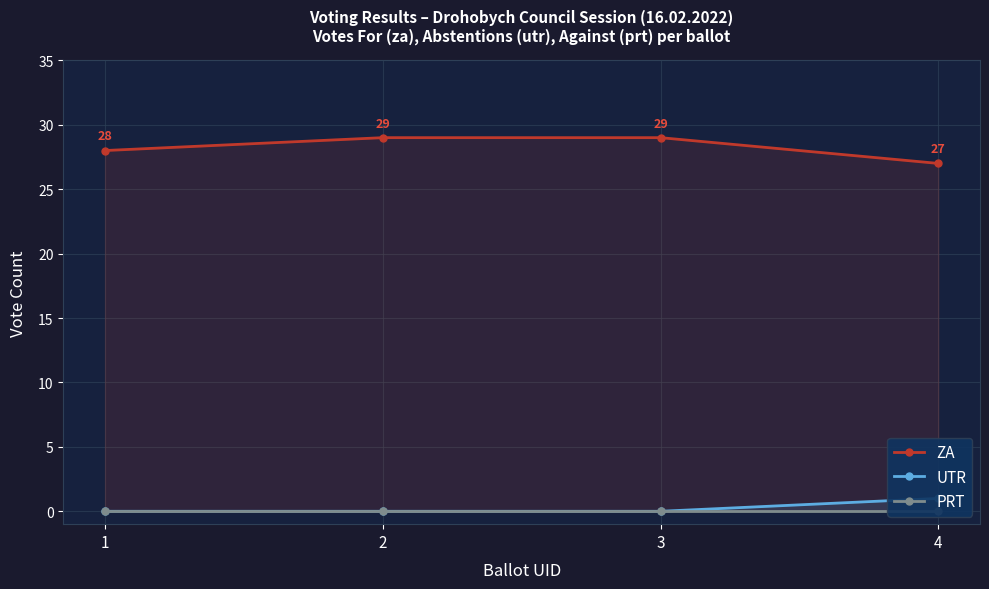

Is this an area chart (filled region under the line)?

No